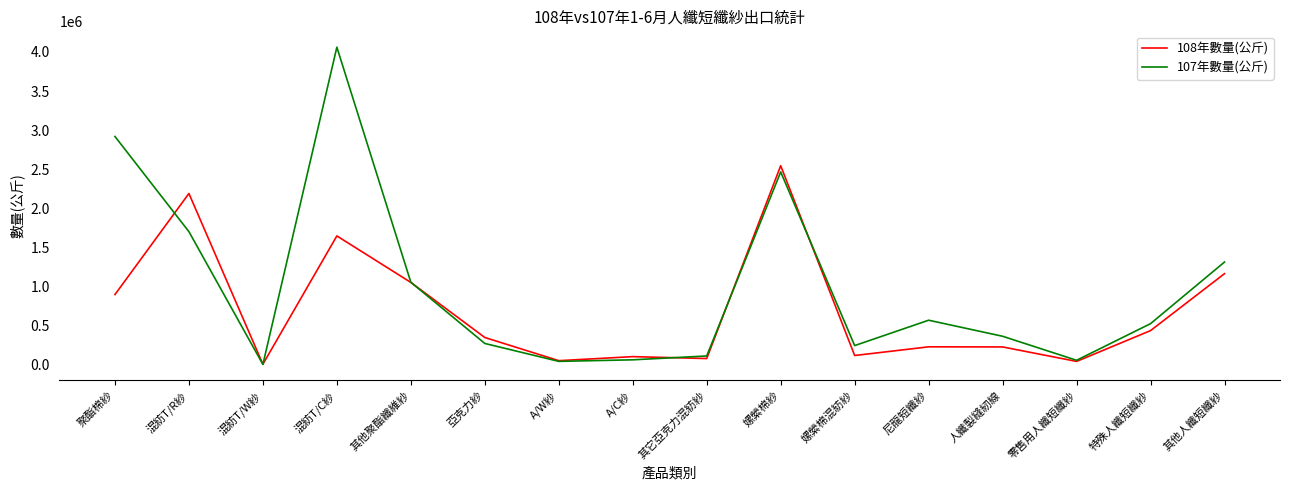

True or false: 108年數量(公斤) has a value of 1050637 at 其他聚酯纖維紗.

True